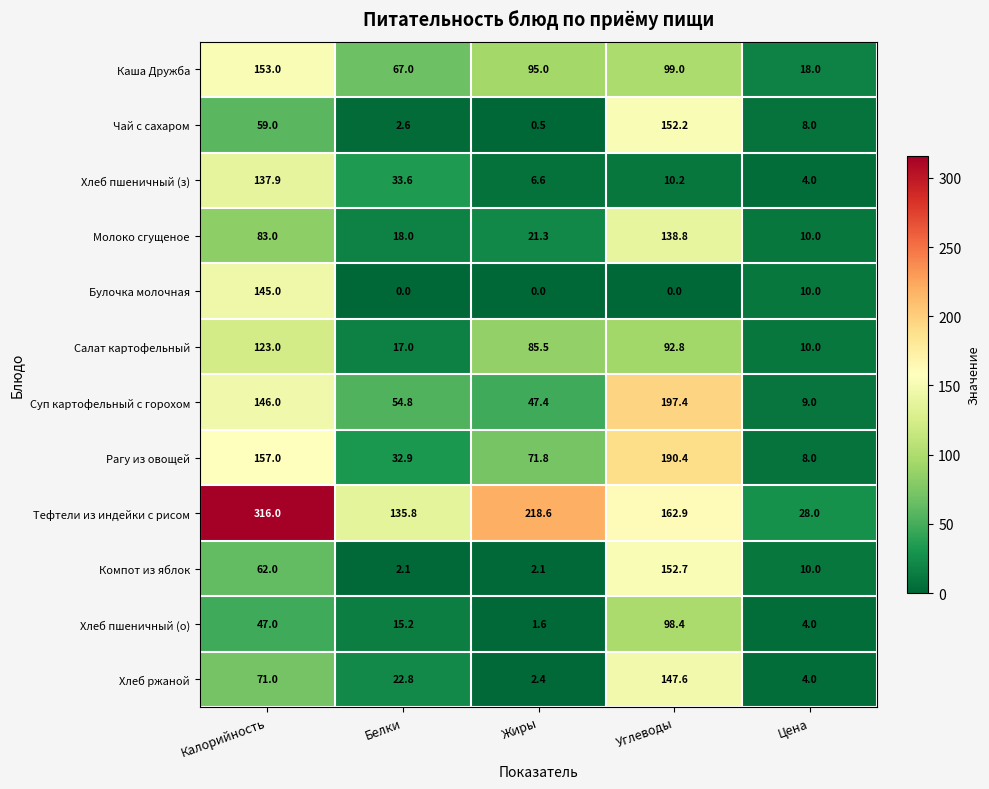

What is the total value across all series at Калорийность?

1499.9